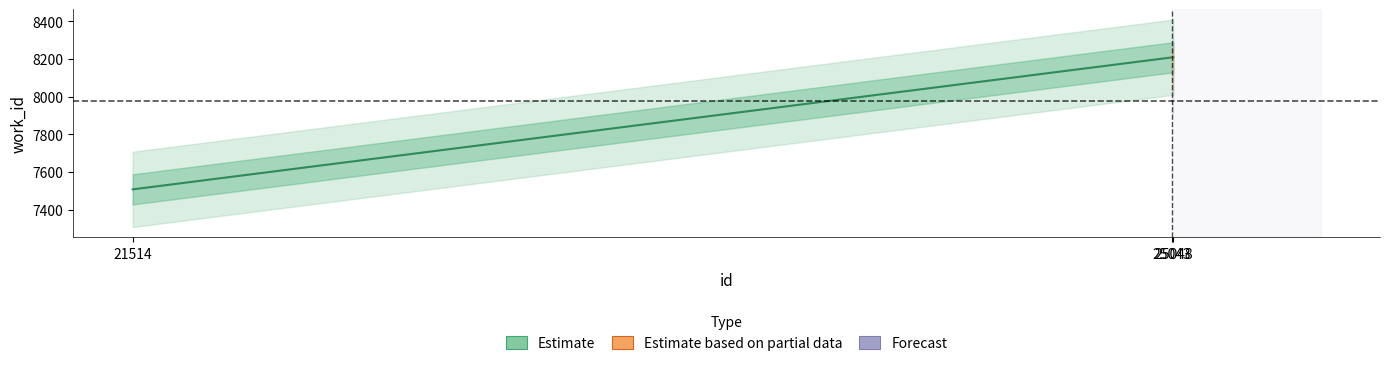

Approximately how many times larger is the value at 25048 compared to 21514?

1.1